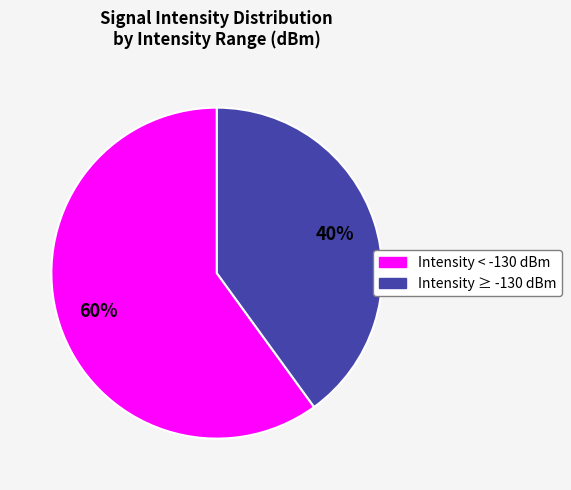

To the nearest percent, what is the average slice percentage?

50%